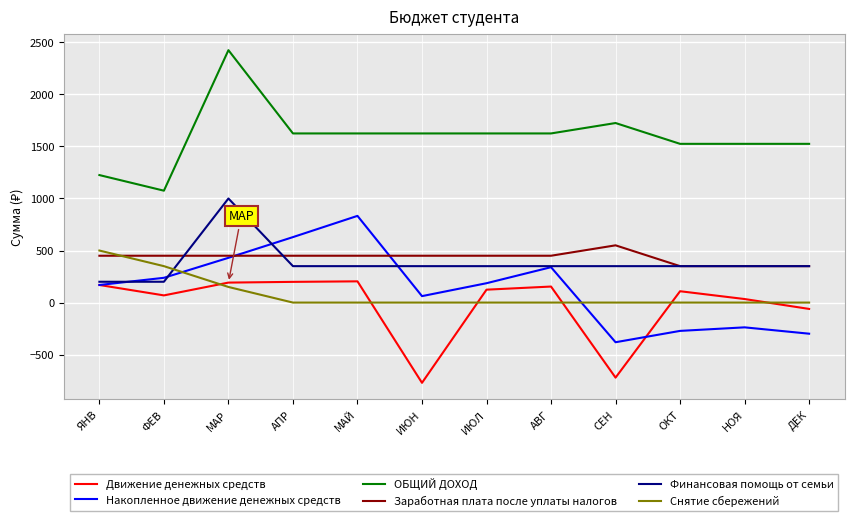

Is it true that Финансовая помощь от семьи equals 596 at ИЮН?

False